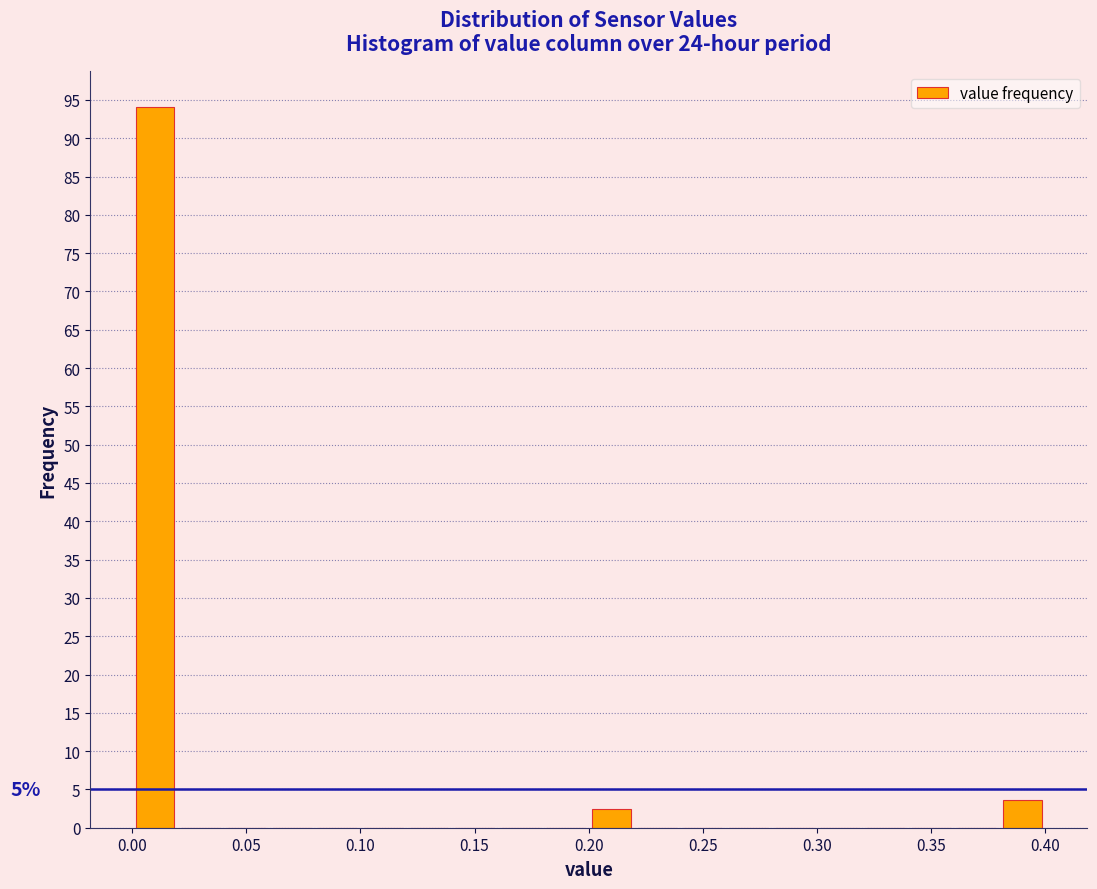

Over which range of the x-axis is the bar tallest?

0.00 to 0.02